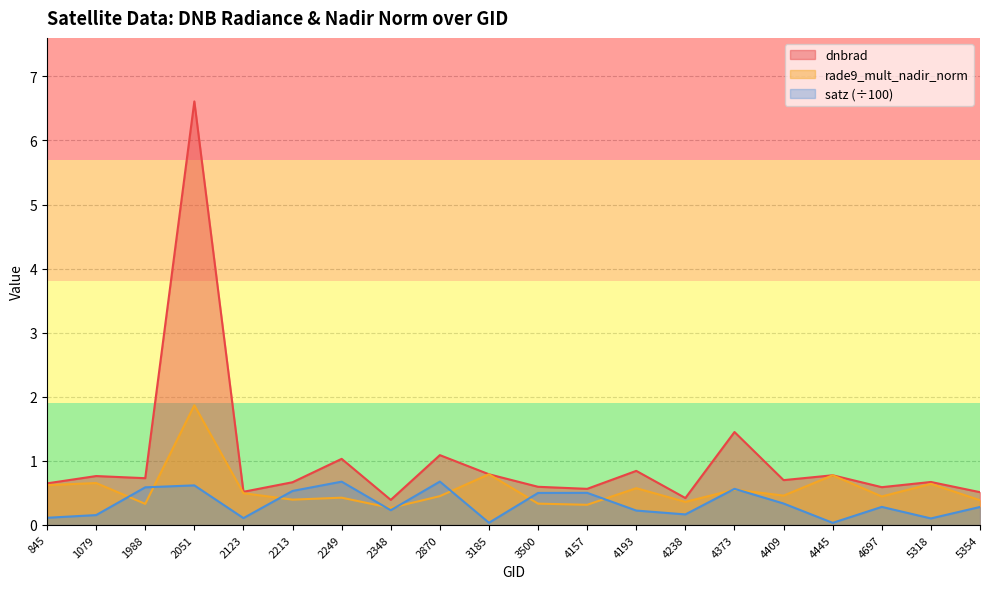

Which series has the widest spread of values?

dnbrad